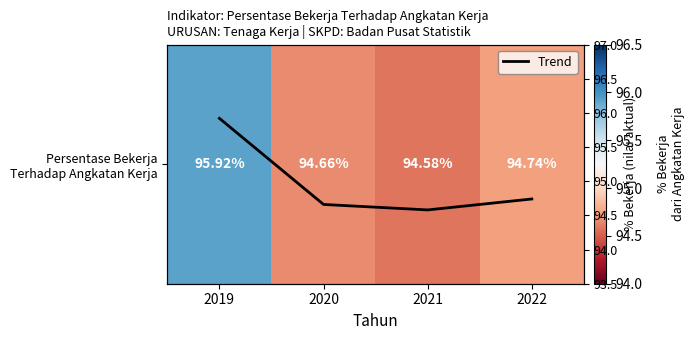

Is the value of Persentase Bekerja Terhadap Angkatan Kerja at 2022 greater than the value of Trend at 2019?

No